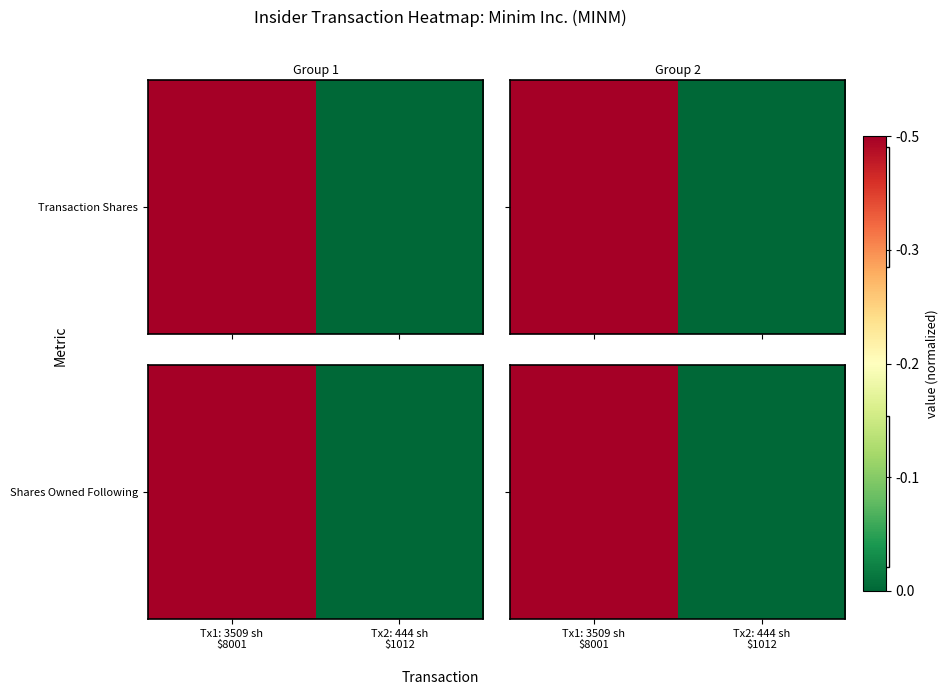

How many distinct data groups are displayed?

1